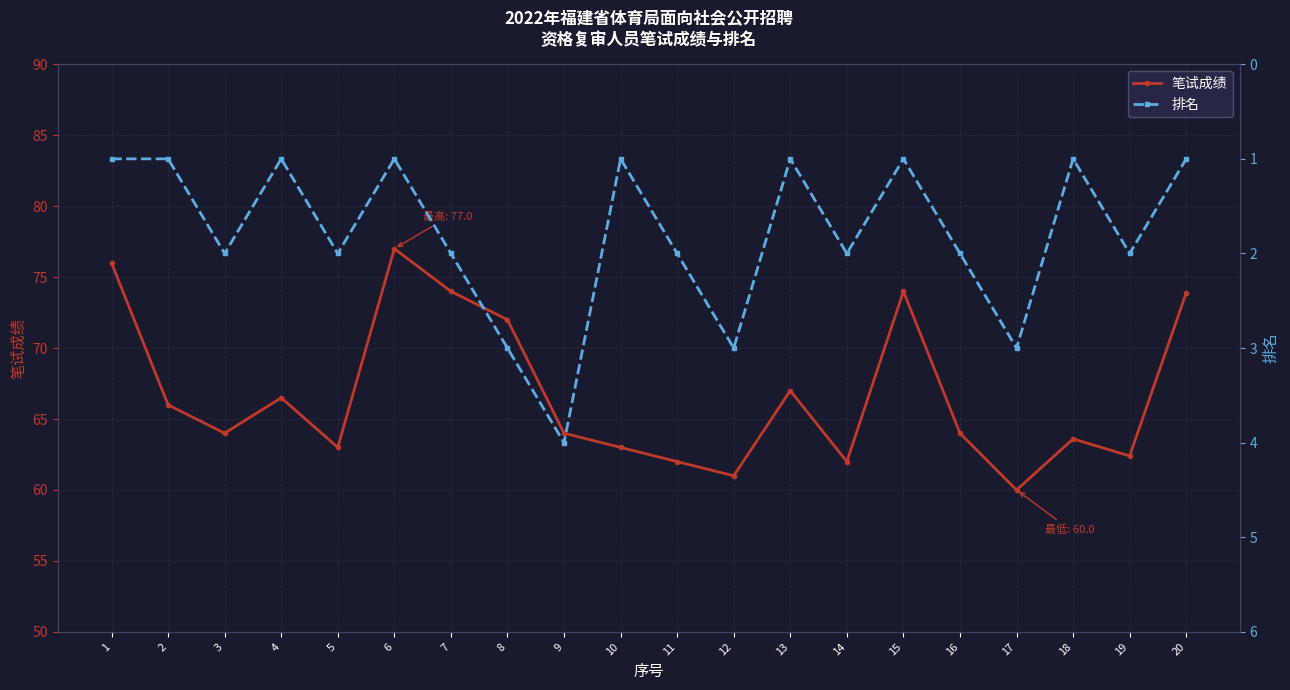

Reading left to right, list all the values displayed in this chart.

笔试成绩: 76.0	66.0	64.0	66.5	63.0	77.0	74.0	72.0	64.0	63.0	62.0	61.0	67.0	62.0	74.0	64.0	60.0	63.6	62.4	73.9
排名: 1.0	1.0	2.0	1.0	2.0	1.0	2.0	3.0	4.0	1.0	2.0	3.0	1.0	2.0	1.0	2.0	3.0	1.0	2.0	1.0